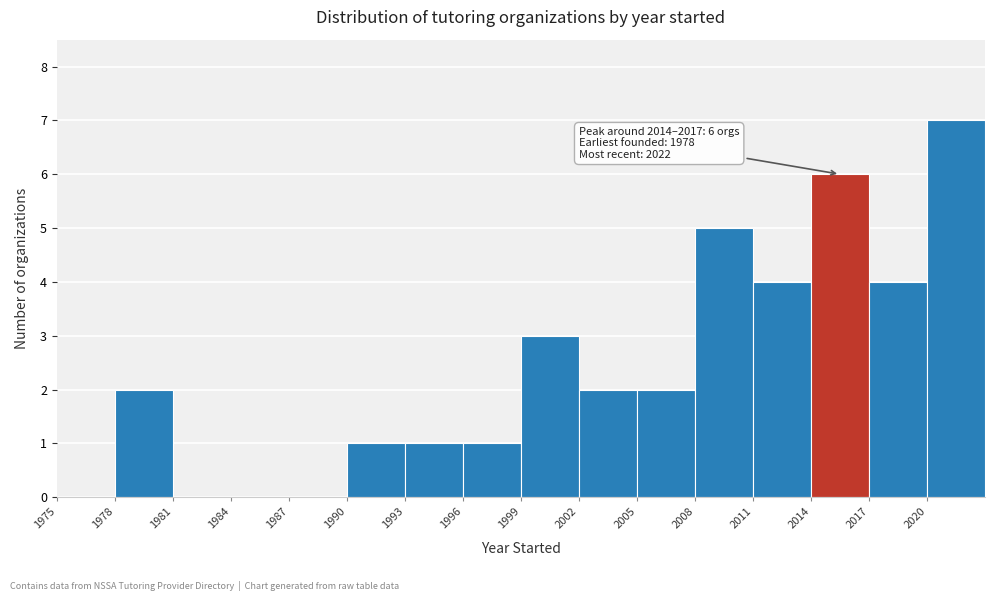

Over which range of the x-axis is the bar tallest?

2020 to 2023